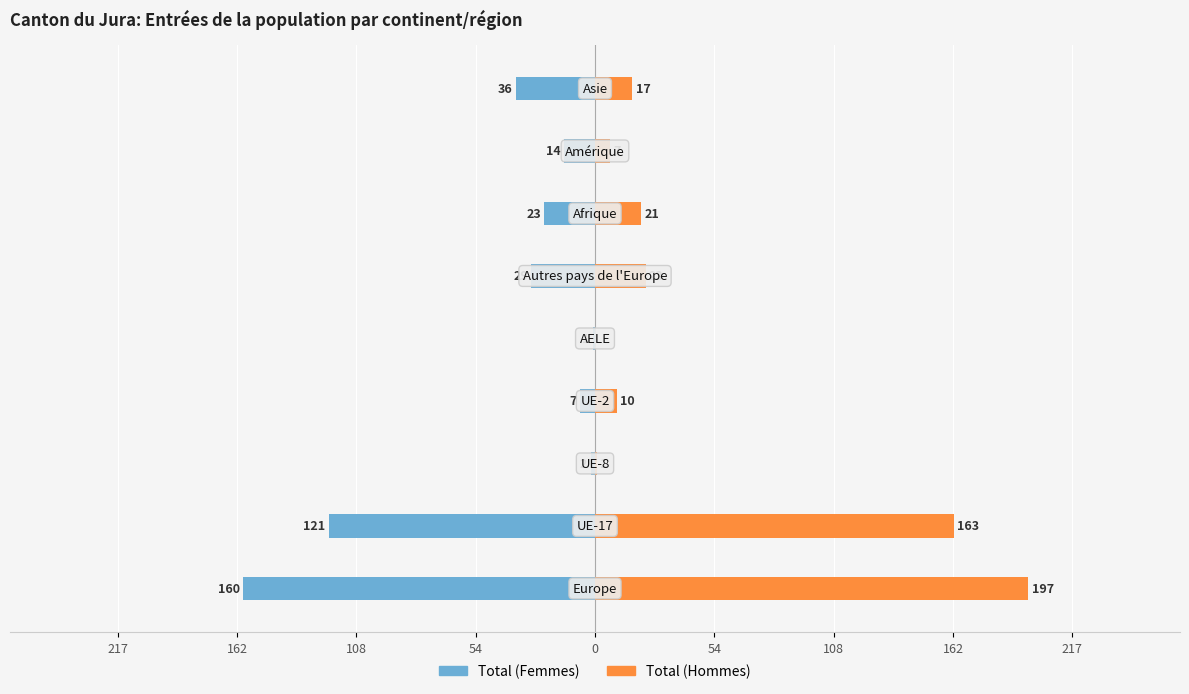

What are all the series names shown in the legend?

Total (Femmes), Total (Hommes)